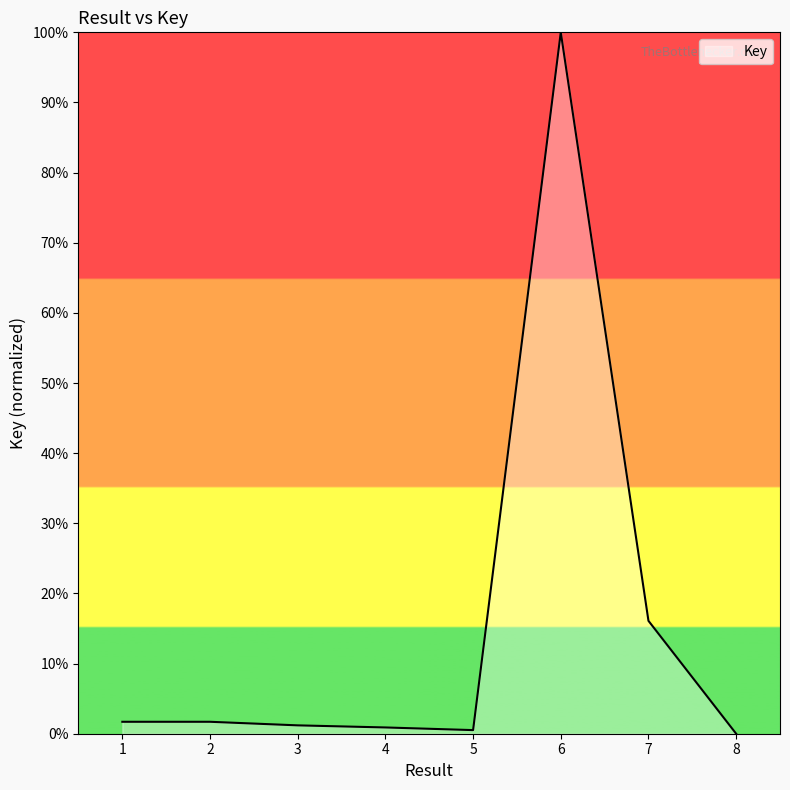

Where does the data first go above 1?

1